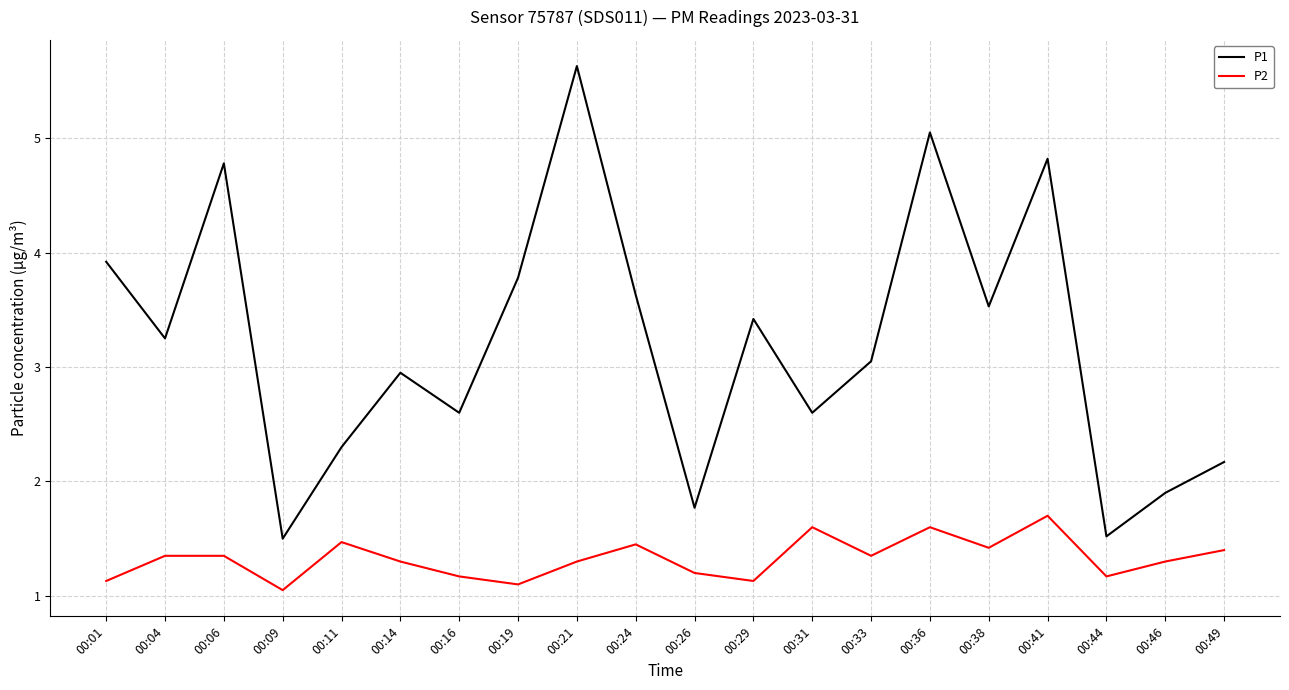

Between 00:38 and 00:41, which series saw the biggest shift?

P1